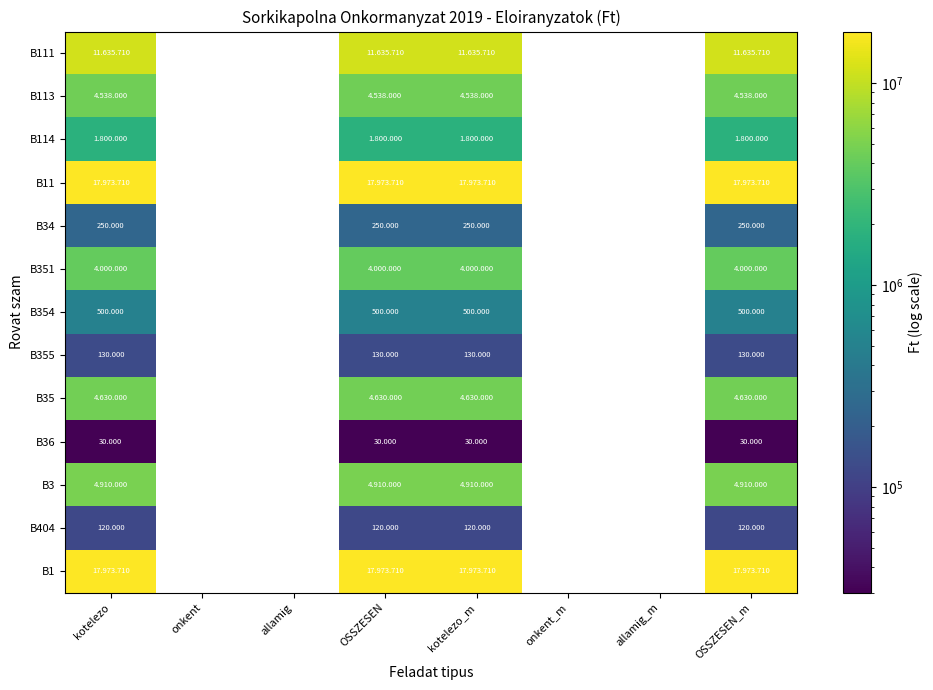

How many distinct data groups are displayed?

13